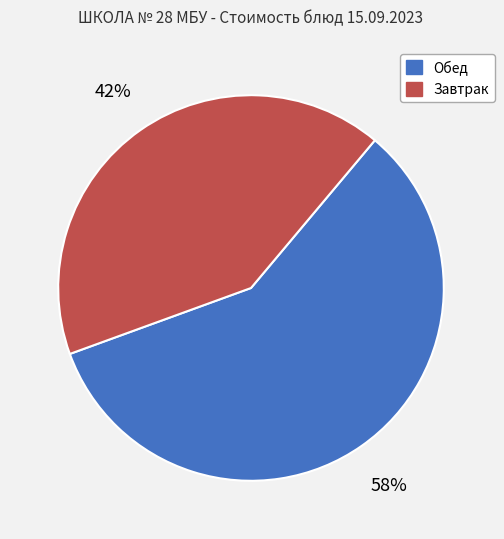

The Завтрак slice represents 29% of the pie. True or false?

False